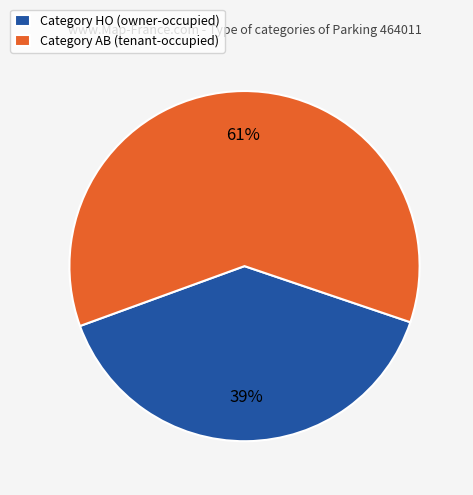

To the nearest percent, what is the combined percentage of Category AB (tenant-occupied) and Category HO (owner-occupied)?

100%